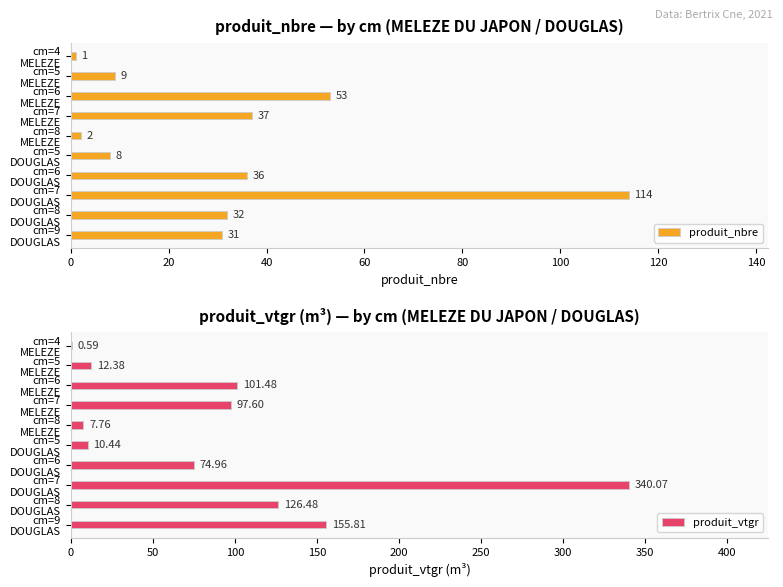

What is the value of the produit_vtgr bar at the 4th from the left?

97.6